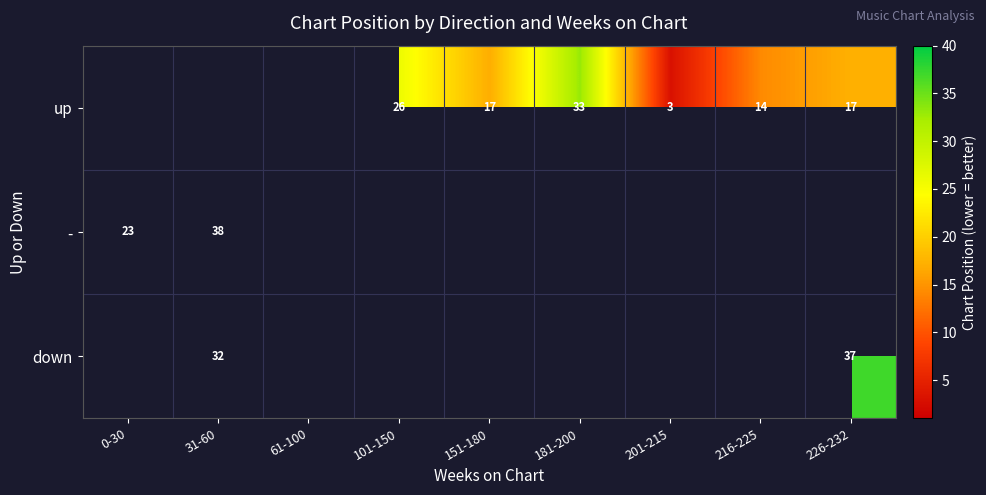

Is it true that down equals 13 at 31-60?

False